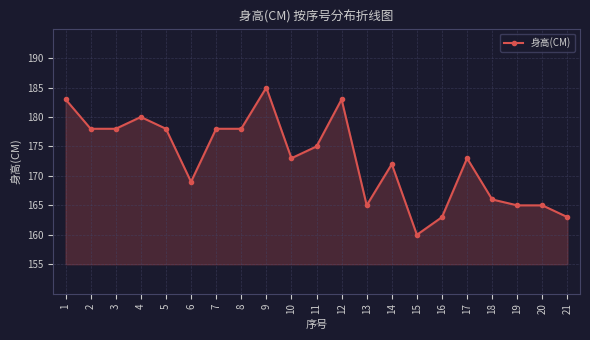

What is the ratio of the value at 10 to the value at 15?

1.1